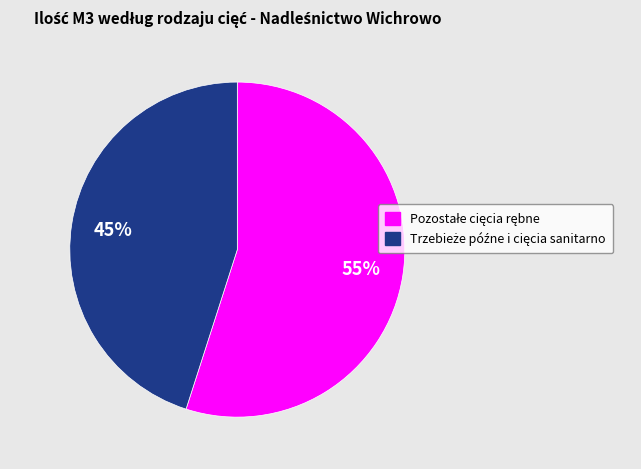

To the nearest percent, what is the average slice percentage?

50%